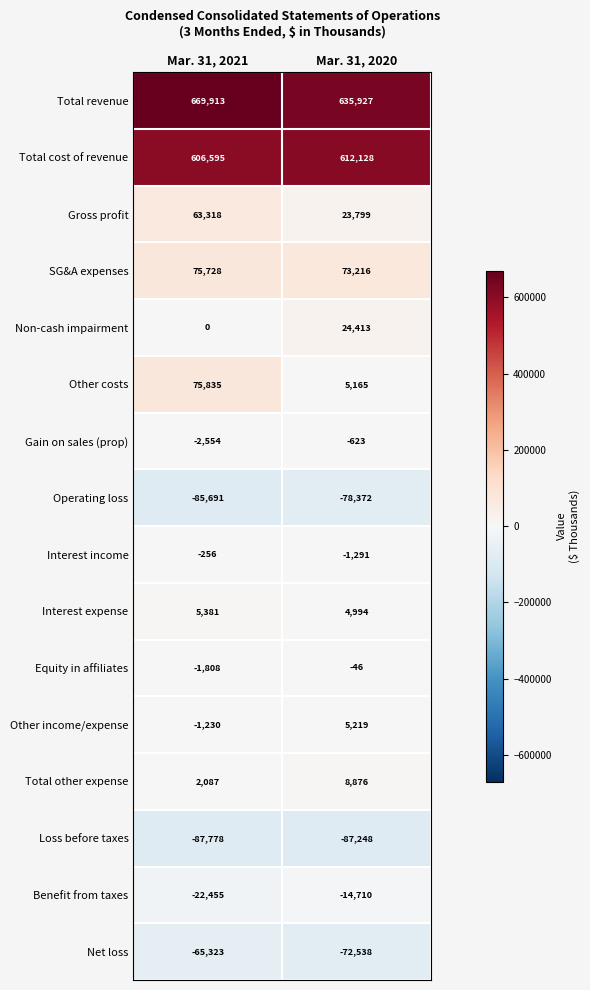

List the labels in order of Gross profit value, smallest first.

Mar. 31, 2020, Mar. 31, 2021